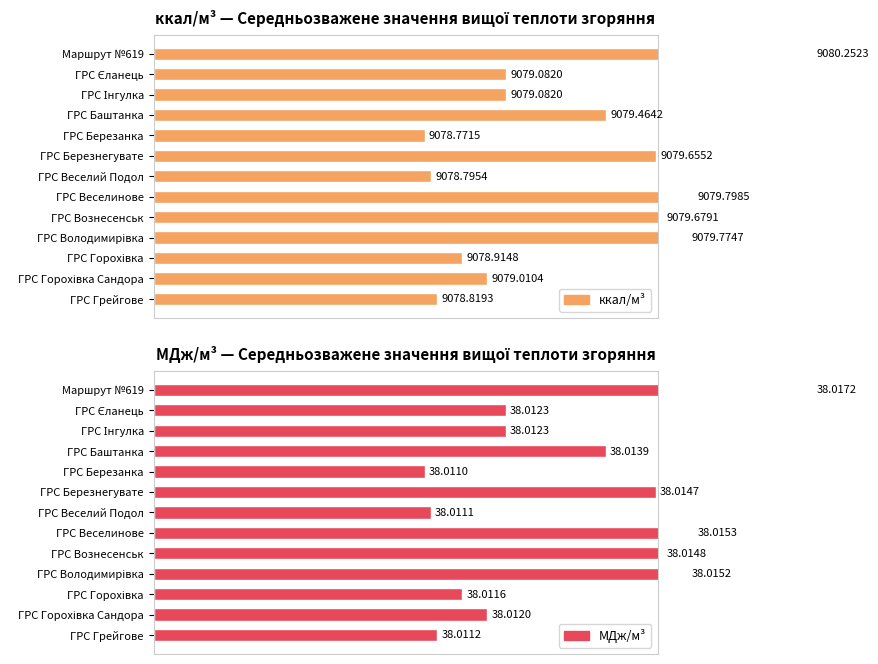

Between ГРС Березанка and ГРС Вознесенськ, which series saw the biggest shift?

ккал/м³